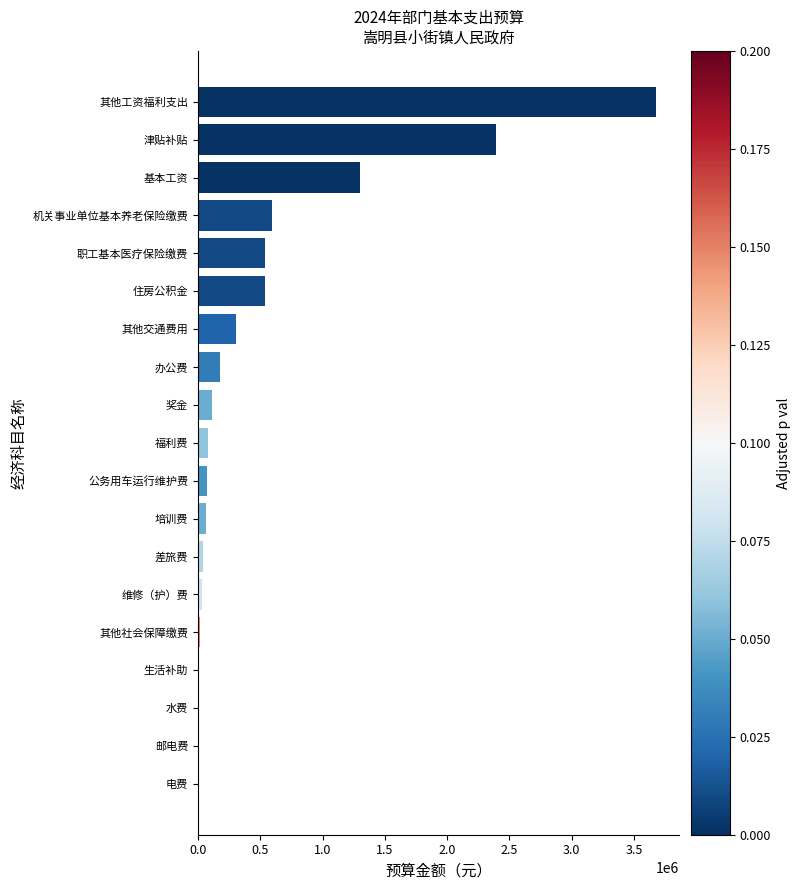

How many data points does each series have?

19